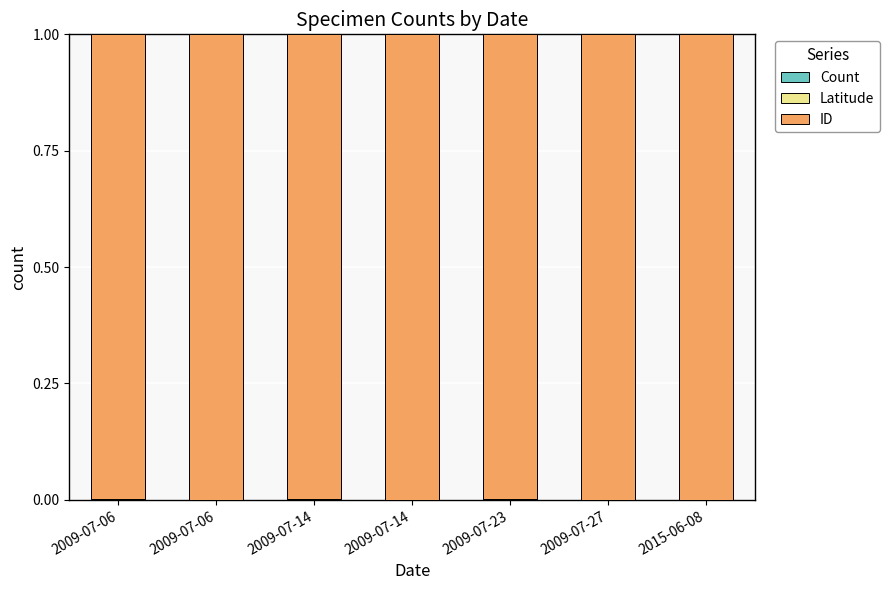

What is the label of the 7th bar from the right?

2009-07-06